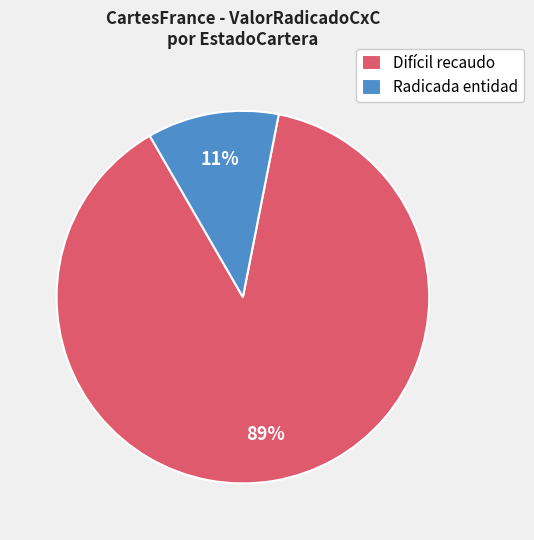

Which slice is the smallest?

Radicada entidad